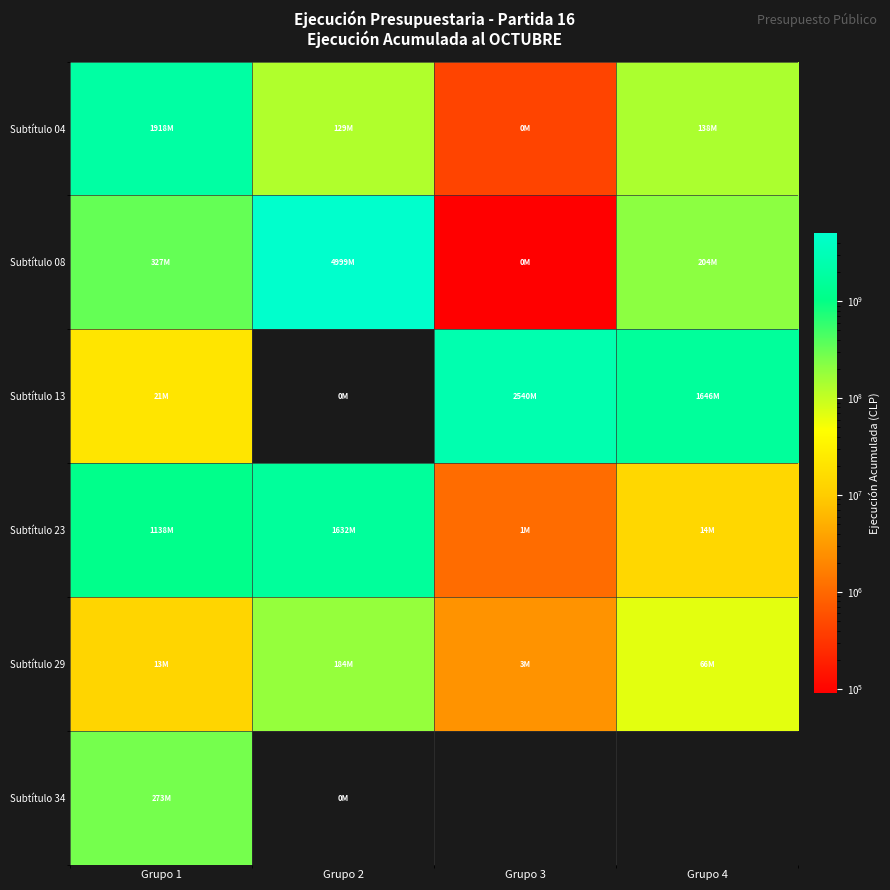

Rank the categories by Subtítulo 23 value from lowest to highest.

Grupo 3, Grupo 4, Grupo 1, Grupo 2